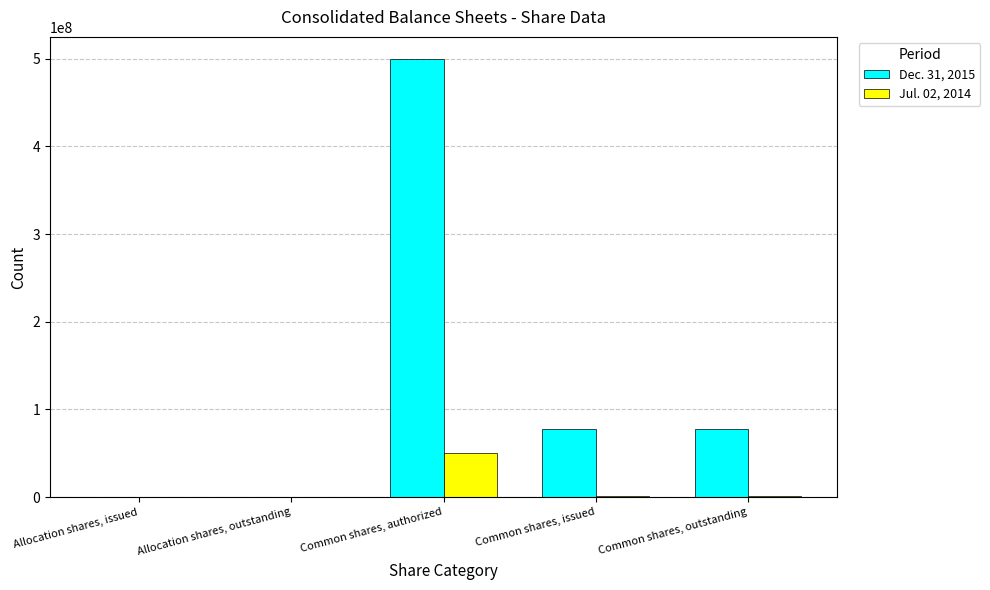

What is the difference between the Dec. 31, 2015 values at Common shares, outstanding and Allocation shares, outstanding?

77886500